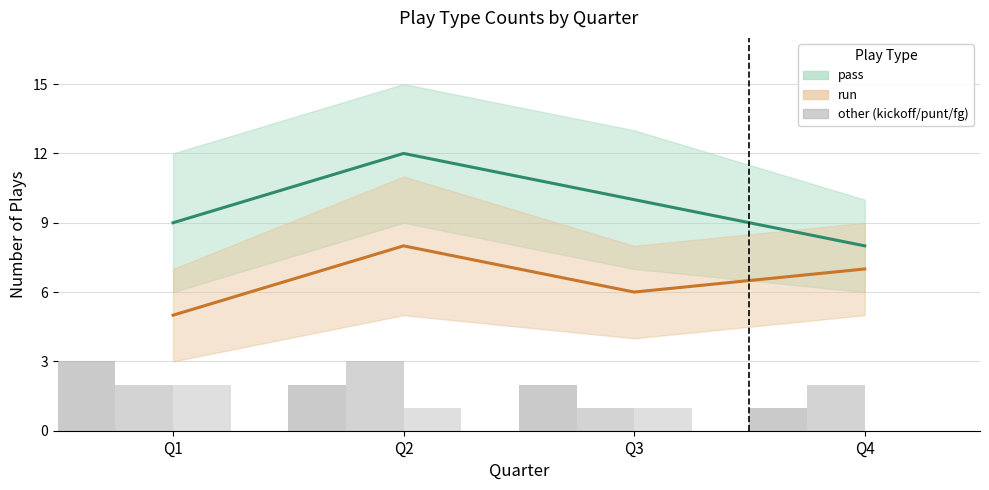

What is the maximum value for fg?

2